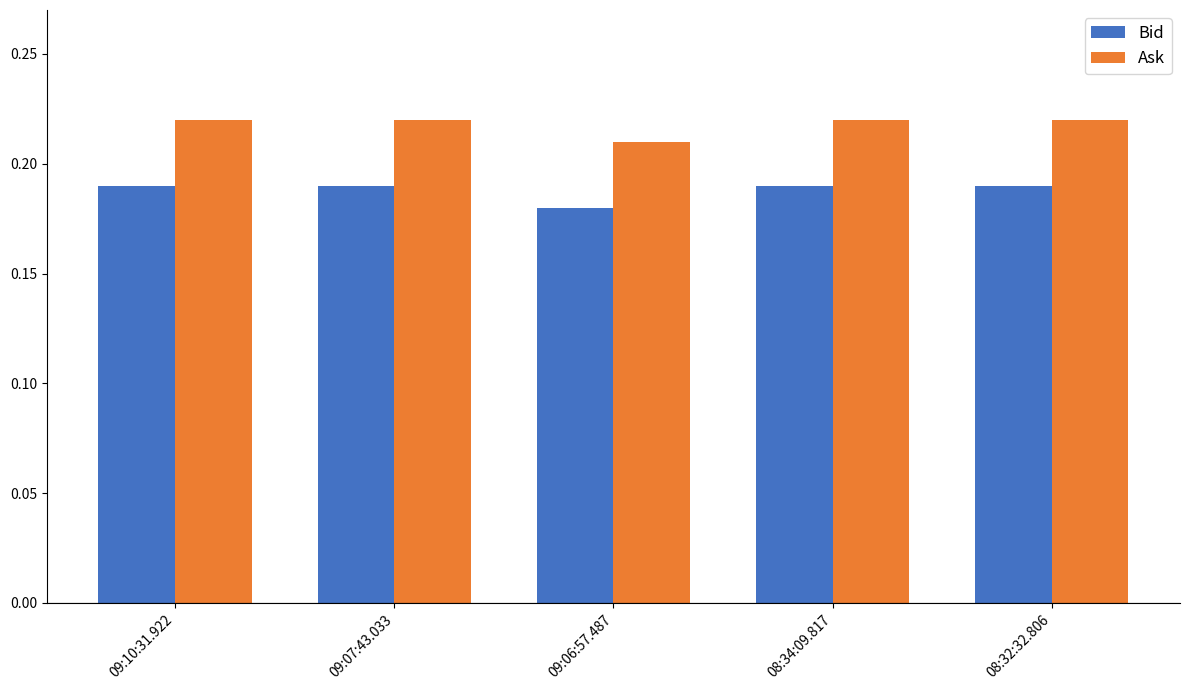

List the series in order of their peak value, highest first.

Ask, Bid